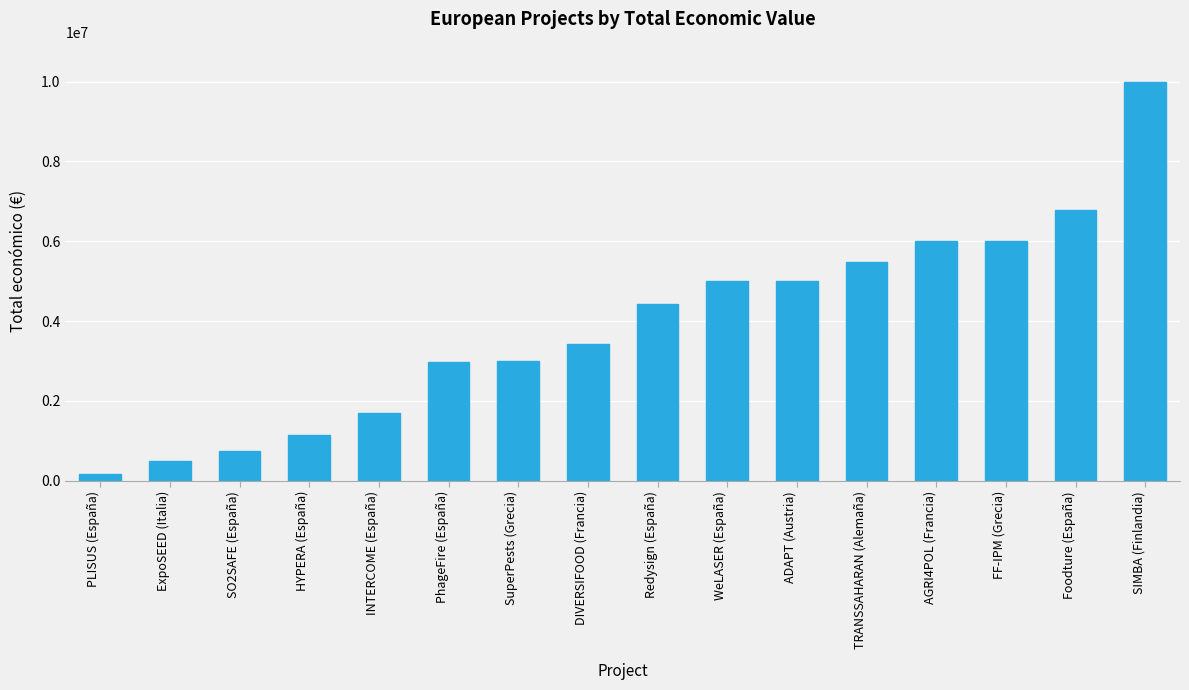

What position from the left is INTERCOME (España)?

5